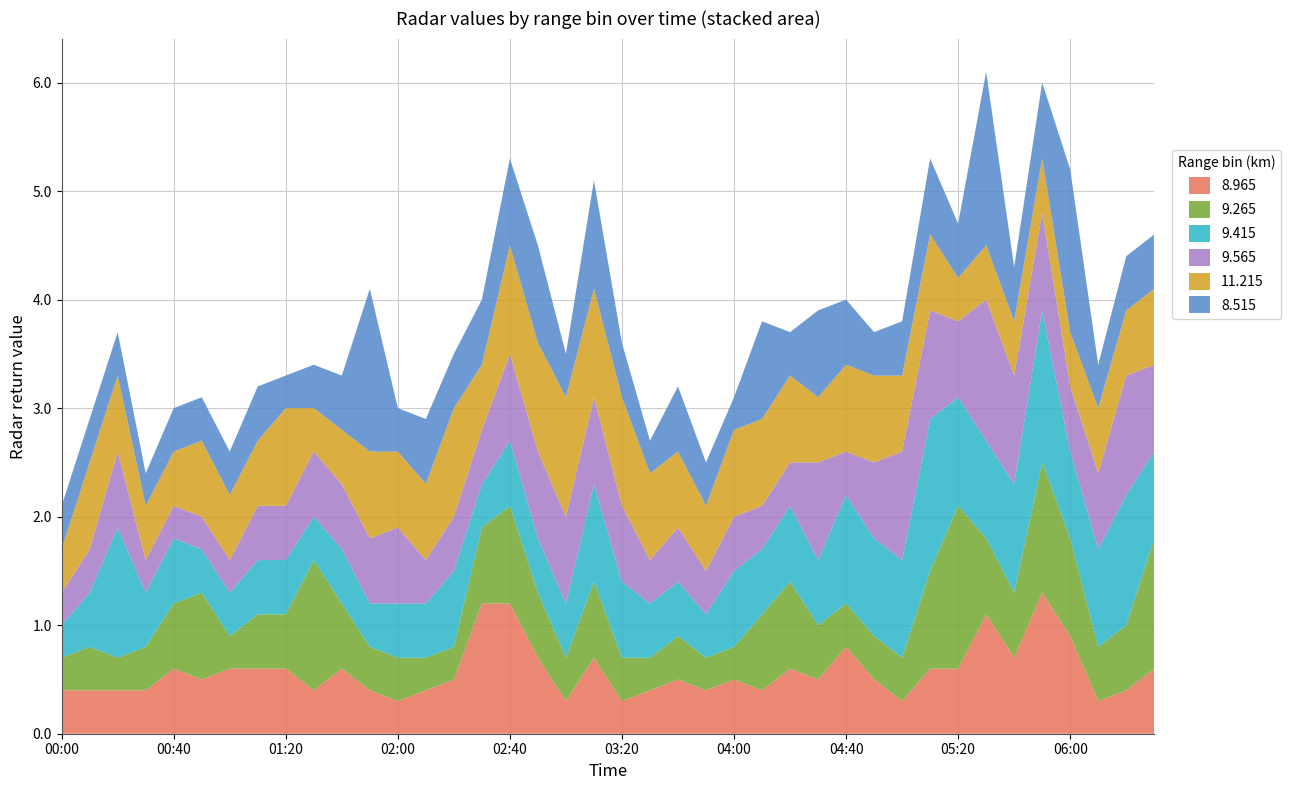

Reading left to right, transcribe all the data shown in this chart.

8.965: 2006/03/16 00:00=0.4	2006/03/16 00:10=0.4	2006/03/16 00:20=0.4	2006/03/16 00:30=0.4	2006/03/16 00:40=0.6	2006/03/16 00:50=0.5	2006/03/16 01:00=0.6	2006/03/16 01:10=0.6	2006/03/16 01:20=0.6	2006/03/16 01:30=0.4	2006/03/16 01:40=0.6	2006/03/16 01:50=0.4	2006/03/16 02:00=0.3	2006/03/16 02:10=0.4	2006/03/16 02:20=0.5	2006/03/16 02:30=1.2	2006/03/16 02:40=1.2	2006/03/16 02:50=0.7	2006/03/16 03:00=0.3	2006/03/16 03:10=0.7	2006/03/16 03:20=0.3	2006/03/16 03:30=0.4	2006/03/16 03:40=0.5	2006/03/16 03:50=0.4	2006/03/16 04:00=0.5	2006/03/16 04:10=0.4	2006/03/16 04:20=0.6	2006/03/16 04:30=0.5	2006/03/16 04:40=0.8	2006/03/16 04:50=0.5	2006/03/16 05:00=0.3	2006/03/16 05:10=0.6	2006/03/16 05:20=0.6	2006/03/16 05:30=1.1	2006/03/16 05:40=0.7	2006/03/16 05:50=1.3	2006/03/16 06:00=0.9	2006/03/16 06:10=0.3	2006/03/16 06:20=0.4	2006/03/16 06:30=0.6
9.265: 2006/03/16 00:00=0.3	2006/03/16 00:10=0.4	2006/03/16 00:20=0.3	2006/03/16 00:30=0.4	2006/03/16 00:40=0.6	2006/03/16 00:50=0.8	2006/03/16 01:00=0.3	2006/03/16 01:10=0.5	2006/03/16 01:20=0.5	2006/03/16 01:30=1.2	2006/03/16 01:40=0.6	2006/03/16 01:50=0.4	2006/03/16 02:00=0.4	2006/03/16 02:10=0.3	2006/03/16 02:20=0.3	2006/03/16 02:30=0.7	2006/03/16 02:40=0.9	2006/03/16 02:50=0.6	2006/03/16 03:00=0.4	2006/03/16 03:10=0.7	2006/03/16 03:20=0.4	2006/03/16 03:30=0.3	2006/03/16 03:40=0.4	2006/03/16 03:50=0.3	2006/03/16 04:00=0.3	2006/03/16 04:10=0.7	2006/03/16 04:20=0.8	2006/03/16 04:30=0.5	2006/03/16 04:40=0.4	2006/03/16 04:50=0.4	2006/03/16 05:00=0.4	2006/03/16 05:10=0.9	2006/03/16 05:20=1.5	2006/03/16 05:30=0.7	2006/03/16 05:40=0.6	2006/03/16 05:50=1.2	2006/03/16 06:00=0.9	2006/03/16 06:10=0.5	2006/03/16 06:20=0.6	2006/03/16 06:30=1.2
9.415: 2006/03/16 00:00=0.3	2006/03/16 00:10=0.5	2006/03/16 00:20=1.2	2006/03/16 00:30=0.5	2006/03/16 00:40=0.6	2006/03/16 00:50=0.4	2006/03/16 01:00=0.4	2006/03/16 01:10=0.5	2006/03/16 01:20=0.5	2006/03/16 01:30=0.4	2006/03/16 01:40=0.5	2006/03/16 01:50=0.4	2006/03/16 02:00=0.5	2006/03/16 02:10=0.5	2006/03/16 02:20=0.7	2006/03/16 02:30=0.4	2006/03/16 02:40=0.6	2006/03/16 02:50=0.5	2006/03/16 03:00=0.5	2006/03/16 03:10=0.9	2006/03/16 03:20=0.7	2006/03/16 03:30=0.5	2006/03/16 03:40=0.5	2006/03/16 03:50=0.4	2006/03/16 04:00=0.7	2006/03/16 04:10=0.6	2006/03/16 04:20=0.7	2006/03/16 04:30=0.6	2006/03/16 04:40=1.0	2006/03/16 04:50=0.9	2006/03/16 05:00=0.9	2006/03/16 05:10=1.4	2006/03/16 05:20=1.0	2006/03/16 05:30=0.9	2006/03/16 05:40=1.0	2006/03/16 05:50=1.4	2006/03/16 06:00=0.8	2006/03/16 06:10=0.9	2006/03/16 06:20=1.2	2006/03/16 06:30=0.8
9.565: 2006/03/16 00:00=0.3	2006/03/16 00:10=0.4	2006/03/16 00:20=0.7	2006/03/16 00:30=0.3	2006/03/16 00:40=0.3	2006/03/16 00:50=0.3	2006/03/16 01:00=0.3	2006/03/16 01:10=0.5	2006/03/16 01:20=0.5	2006/03/16 01:30=0.6	2006/03/16 01:40=0.6	2006/03/16 01:50=0.6	2006/03/16 02:00=0.7	2006/03/16 02:10=0.4	2006/03/16 02:20=0.5	2006/03/16 02:30=0.5	2006/03/16 02:40=0.8	2006/03/16 02:50=0.8	2006/03/16 03:00=0.8	2006/03/16 03:10=0.8	2006/03/16 03:20=0.7	2006/03/16 03:30=0.4	2006/03/16 03:40=0.5	2006/03/16 03:50=0.4	2006/03/16 04:00=0.5	2006/03/16 04:10=0.4	2006/03/16 04:20=0.4	2006/03/16 04:30=0.9	2006/03/16 04:40=0.4	2006/03/16 04:50=0.7	2006/03/16 05:00=1.0	2006/03/16 05:10=1.0	2006/03/16 05:20=0.7	2006/03/16 05:30=1.3	2006/03/16 05:40=1.0	2006/03/16 05:50=0.9	2006/03/16 06:00=0.6	2006/03/16 06:10=0.7	2006/03/16 06:20=1.1	2006/03/16 06:30=0.8
11.215: 2006/03/16 00:00=0.4	2006/03/16 00:10=0.8	2006/03/16 00:20=0.7	2006/03/16 00:30=0.5	2006/03/16 00:40=0.5	2006/03/16 00:50=0.7	2006/03/16 01:00=0.6	2006/03/16 01:10=0.6	2006/03/16 01:20=0.9	2006/03/16 01:30=0.4	2006/03/16 01:40=0.5	2006/03/16 01:50=0.8	2006/03/16 02:00=0.7	2006/03/16 02:10=0.7	2006/03/16 02:20=1.0	2006/03/16 02:30=0.6	2006/03/16 02:40=1.0	2006/03/16 02:50=1.0	2006/03/16 03:00=1.1	2006/03/16 03:10=1.0	2006/03/16 03:20=1.0	2006/03/16 03:30=0.8	2006/03/16 03:40=0.7	2006/03/16 03:50=0.6	2006/03/16 04:00=0.8	2006/03/16 04:10=0.8	2006/03/16 04:20=0.8	2006/03/16 04:30=0.6	2006/03/16 04:40=0.8	2006/03/16 04:50=0.8	2006/03/16 05:00=0.7	2006/03/16 05:10=0.7	2006/03/16 05:20=0.4	2006/03/16 05:30=0.5	2006/03/16 05:40=0.5	2006/03/16 05:50=0.5	2006/03/16 06:00=0.5	2006/03/16 06:10=0.6	2006/03/16 06:20=0.6	2006/03/16 06:30=0.7
8.515: 2006/03/16 00:00=0.4	2006/03/16 00:10=0.4	2006/03/16 00:20=0.4	2006/03/16 00:30=0.3	2006/03/16 00:40=0.4	2006/03/16 00:50=0.4	2006/03/16 01:00=0.4	2006/03/16 01:10=0.5	2006/03/16 01:20=0.3	2006/03/16 01:30=0.4	2006/03/16 01:40=0.5	2006/03/16 01:50=1.5	2006/03/16 02:00=0.4	2006/03/16 02:10=0.6	2006/03/16 02:20=0.5	2006/03/16 02:30=0.6	2006/03/16 02:40=0.8	2006/03/16 02:50=0.9	2006/03/16 03:00=0.4	2006/03/16 03:10=1.0	2006/03/16 03:20=0.5	2006/03/16 03:30=0.3	2006/03/16 03:40=0.6	2006/03/16 03:50=0.4	2006/03/16 04:00=0.3	2006/03/16 04:10=0.9	2006/03/16 04:20=0.4	2006/03/16 04:30=0.8	2006/03/16 04:40=0.6	2006/03/16 04:50=0.4	2006/03/16 05:00=0.5	2006/03/16 05:10=0.7	2006/03/16 05:20=0.5	2006/03/16 05:30=1.6	2006/03/16 05:40=0.5	2006/03/16 05:50=0.7	2006/03/16 06:00=1.5	2006/03/16 06:10=0.4	2006/03/16 06:20=0.5	2006/03/16 06:30=0.5